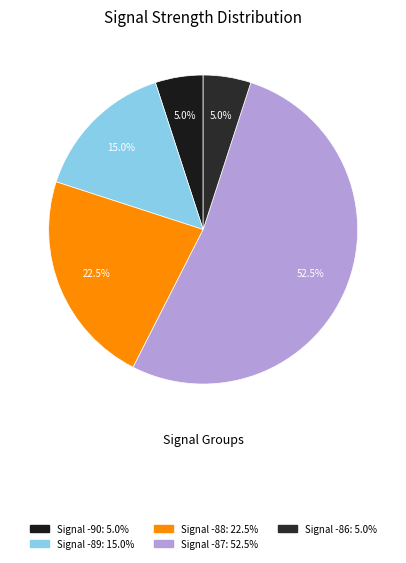

How many segments does this pie chart have?

5